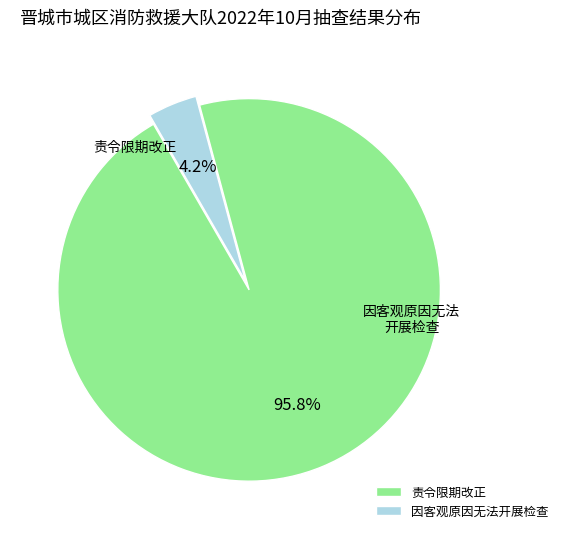

Between 因客观原因无法开展检查 and 责令限期改正, which is larger?

责令限期改正